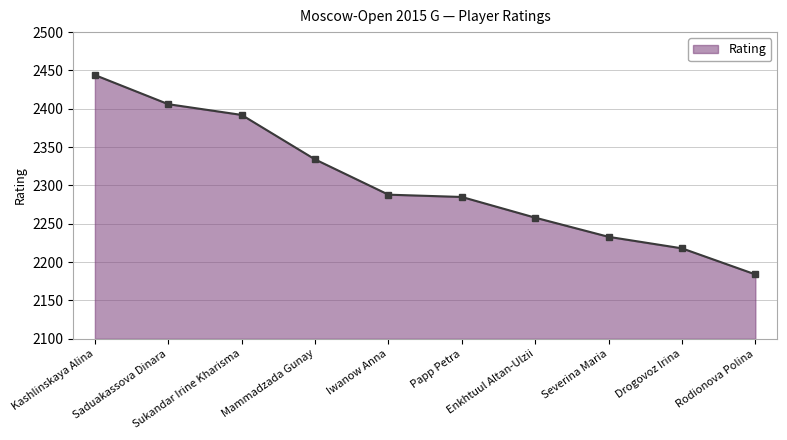

How many lines are shown in the chart?

1